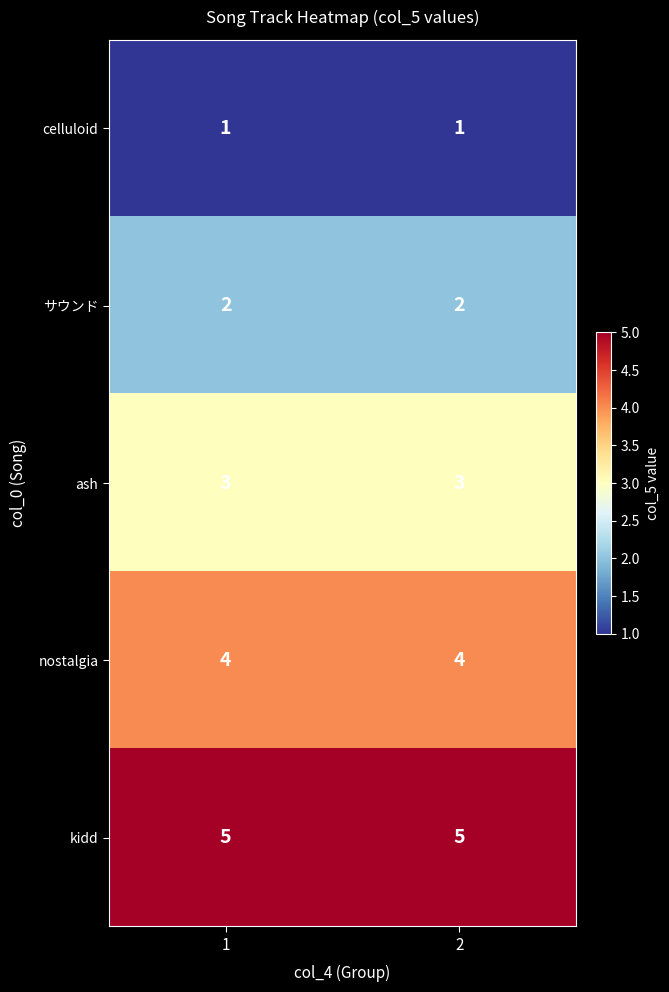

Rank the series at 2 from lowest to highest value.

celluloid, サウンド, ash, nostalgia, kidd